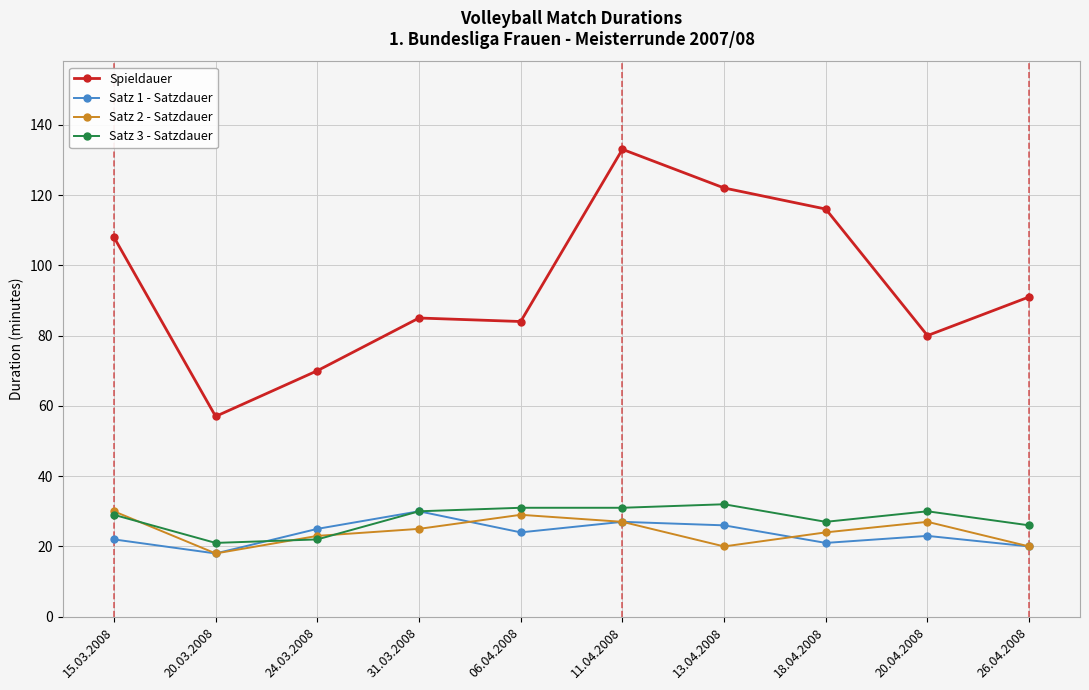

What is the spread (max minus min) of values at 13.04.2008?

102